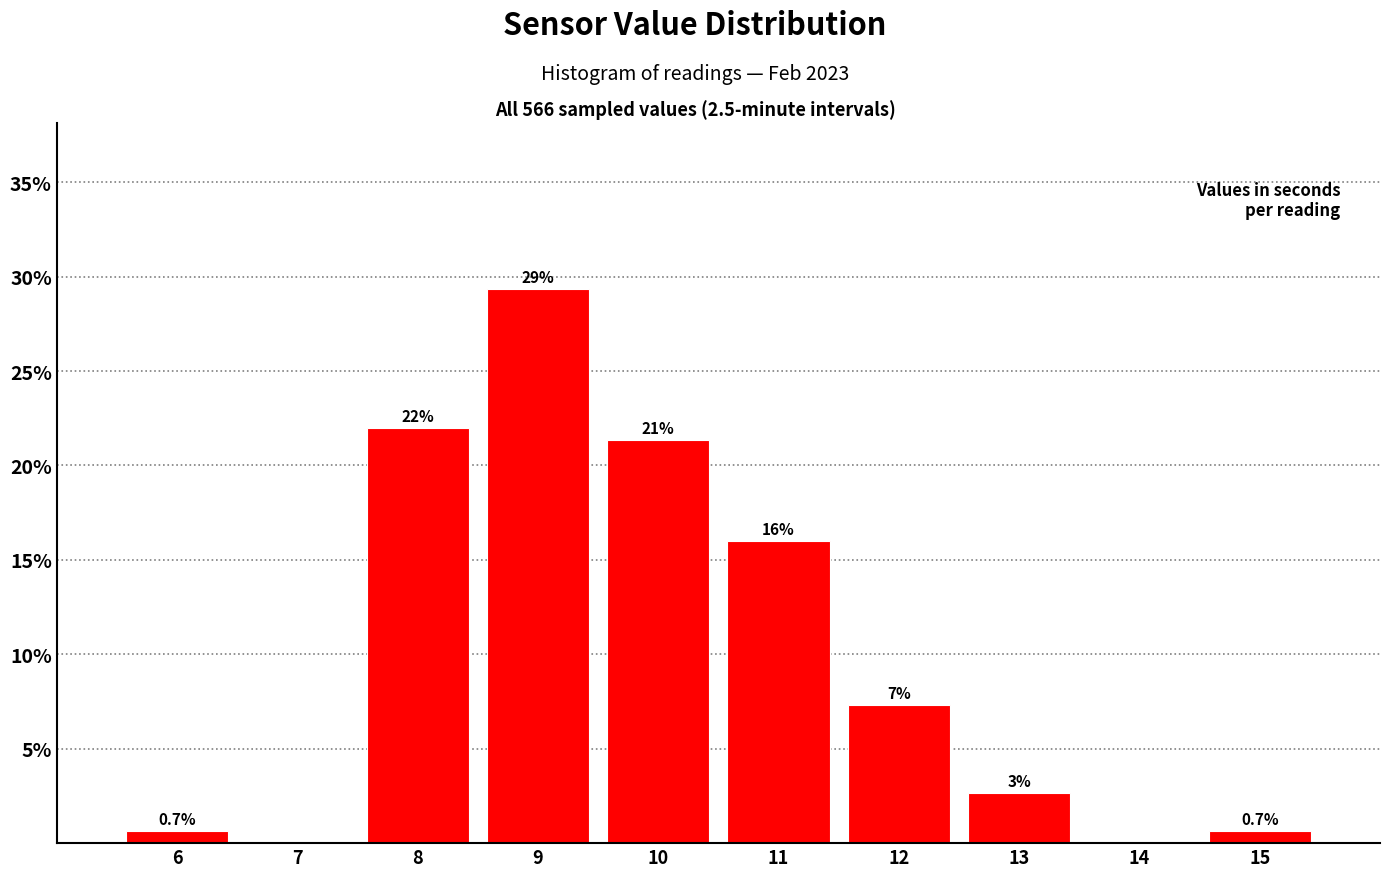

At which label does the data first exceed 7?

8